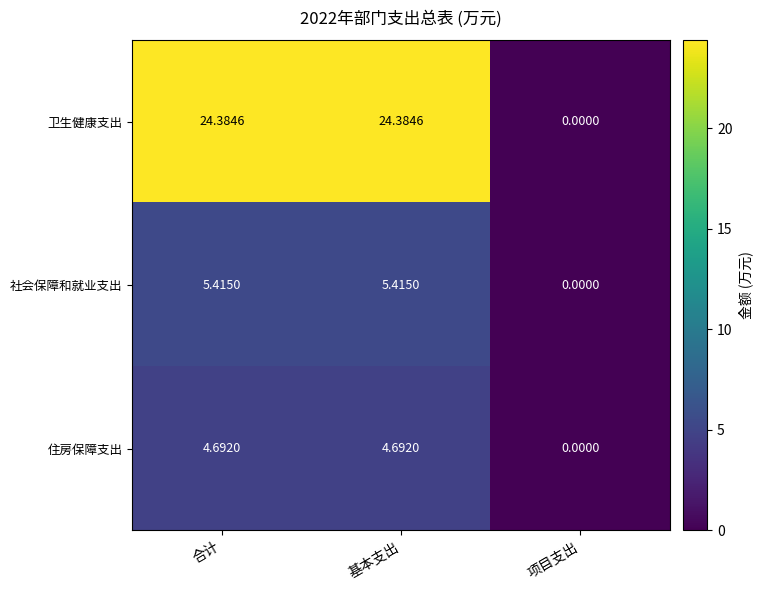

Which category has the lowest value in the 社会保障和就业支出 series?

项目支出